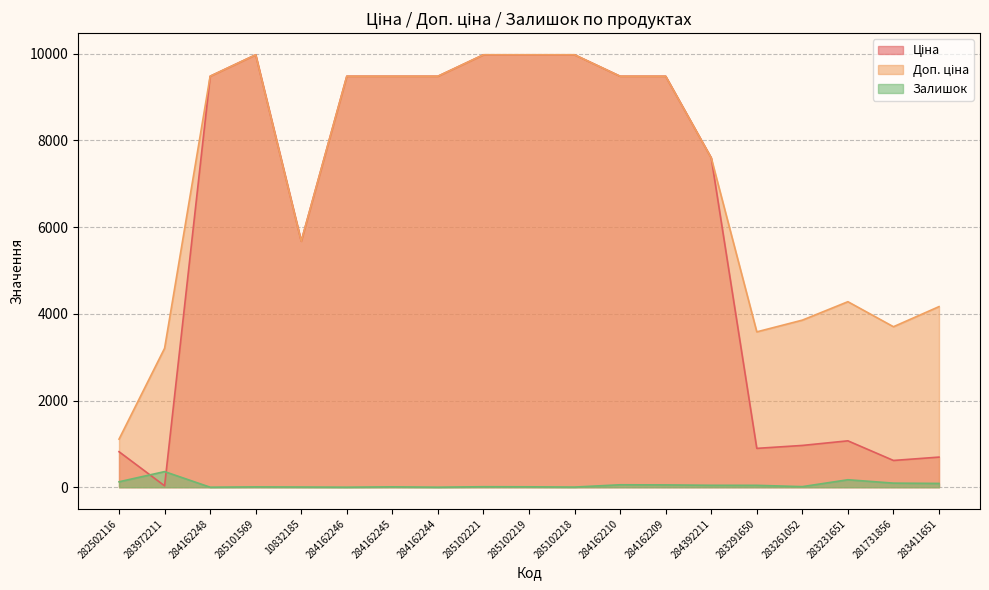

What is the value of the Залишок point at the 15th from the left?

43.0